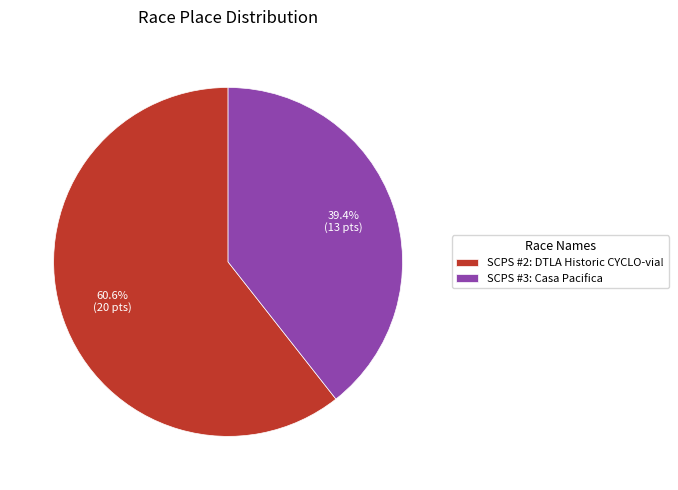

What percentage do SCPS #2: DTLA Historic CYCLO-via! and SCPS #3: Casa Pacifica together represent?

100.0%